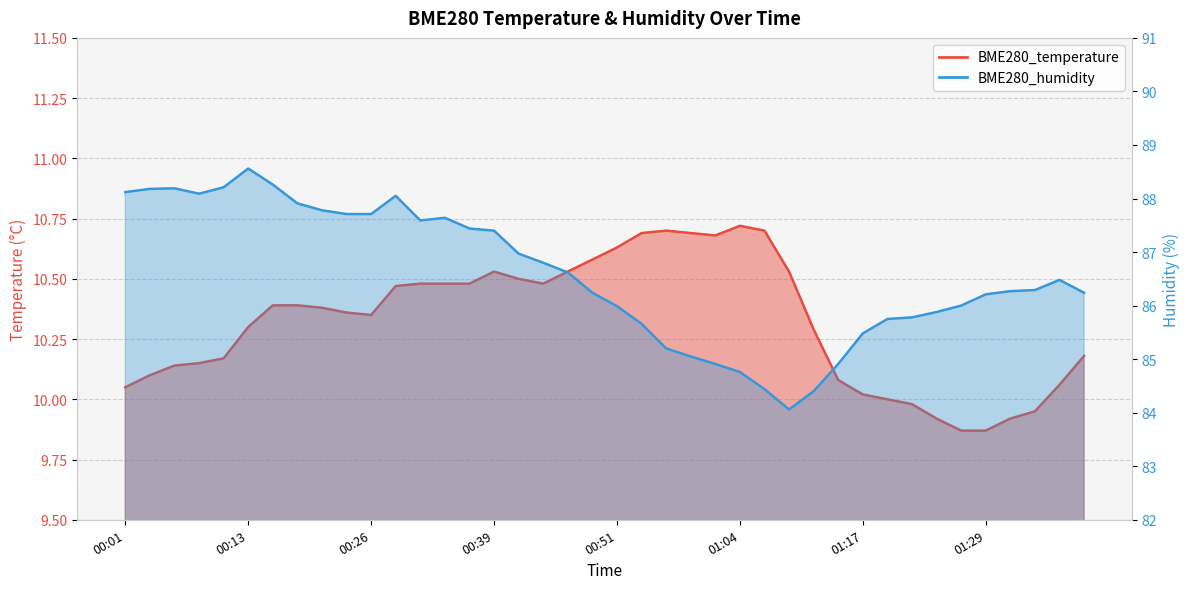

True or false: BME280_temperature and BME280_humidity intersect in this chart.

False